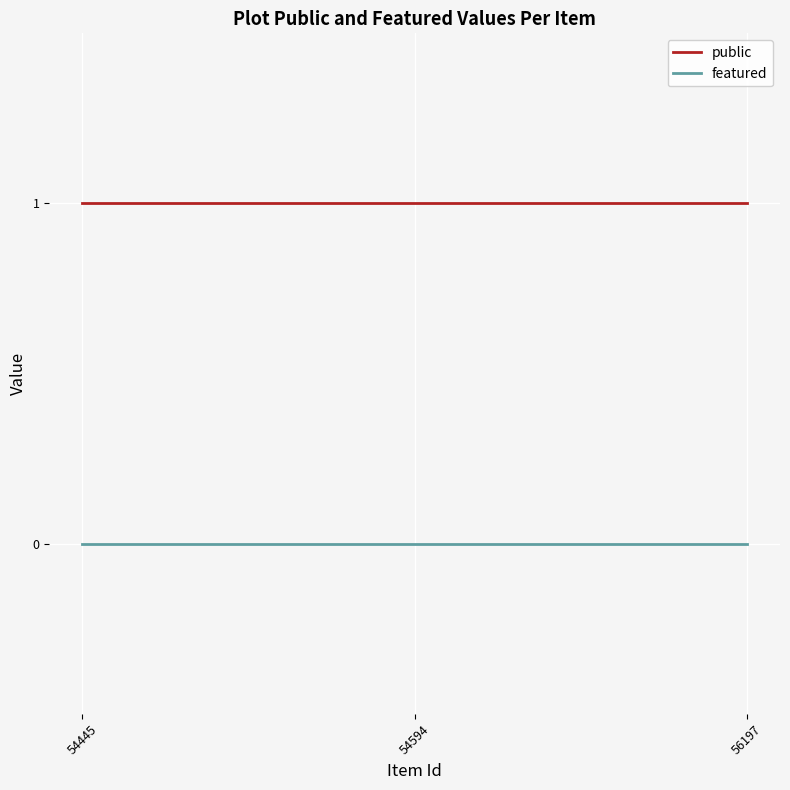

List the series in order of their overall mean, lowest first.

featured, public